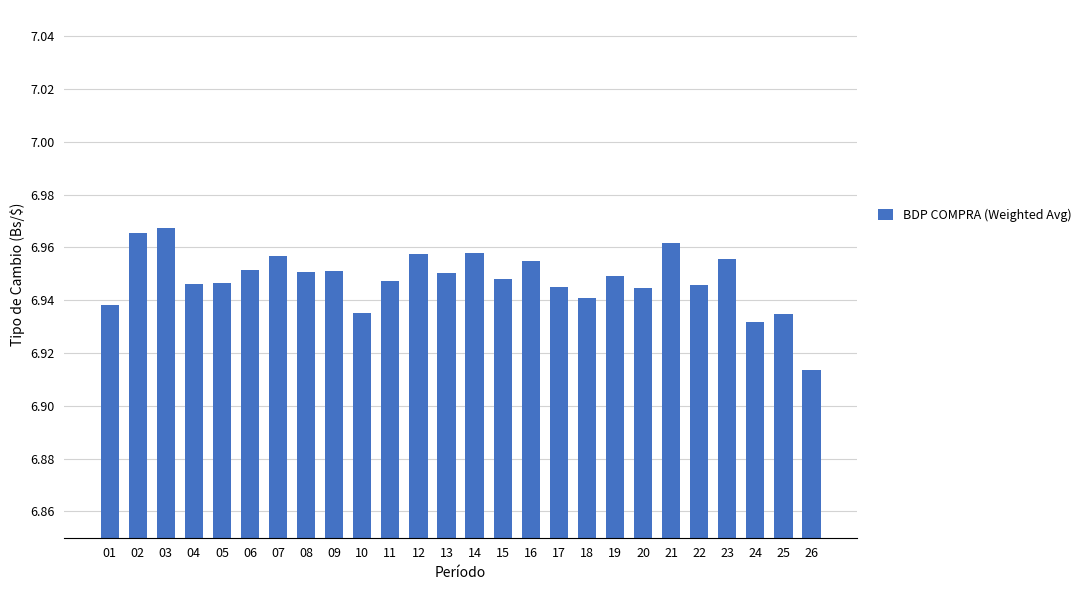

Approximately how many times larger is the value at 16 compared to 05?

1.0